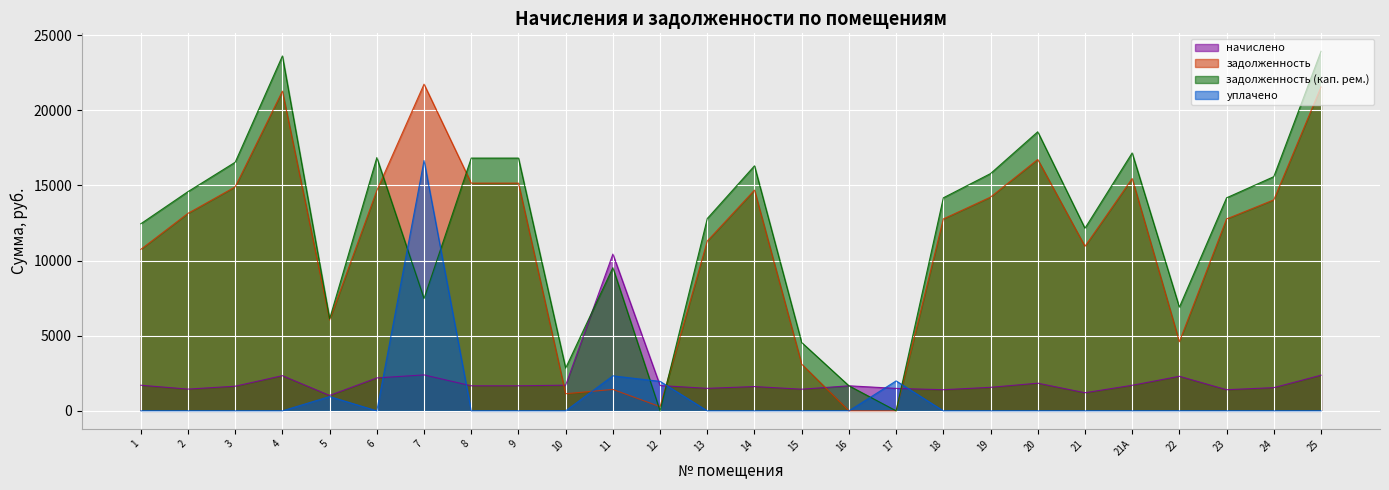

Rank the series by their maximum value, from lowest to highest.

начислено, уплачено, задолженность, задолженность (кап. рем.)